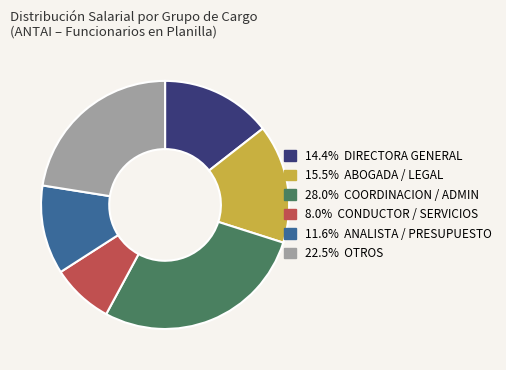

Is there a majority slice in this chart?

No